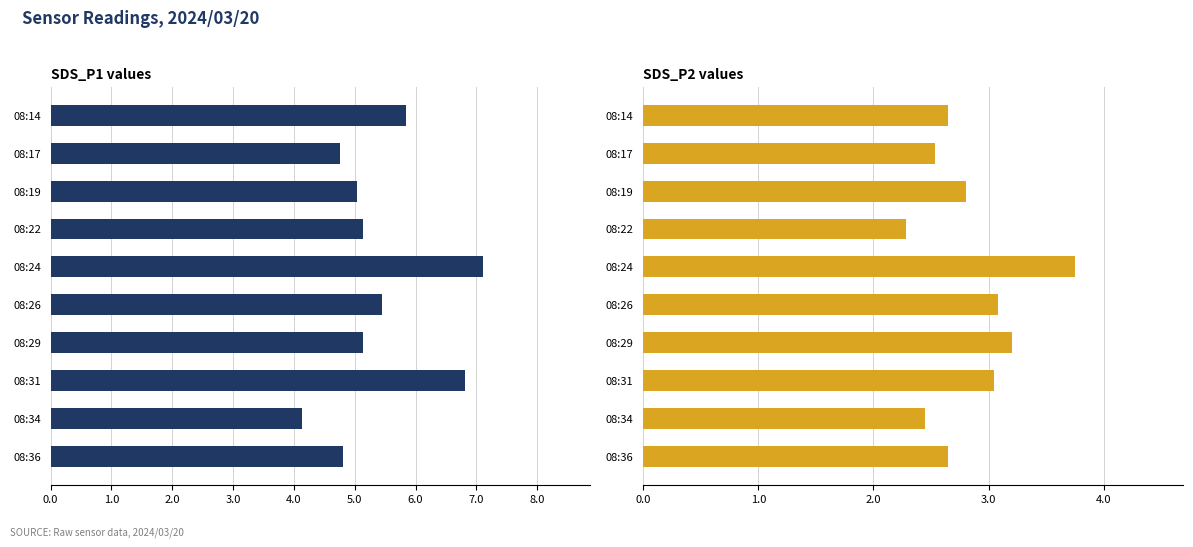

Which series has the widest spread of values?

SDS_P1